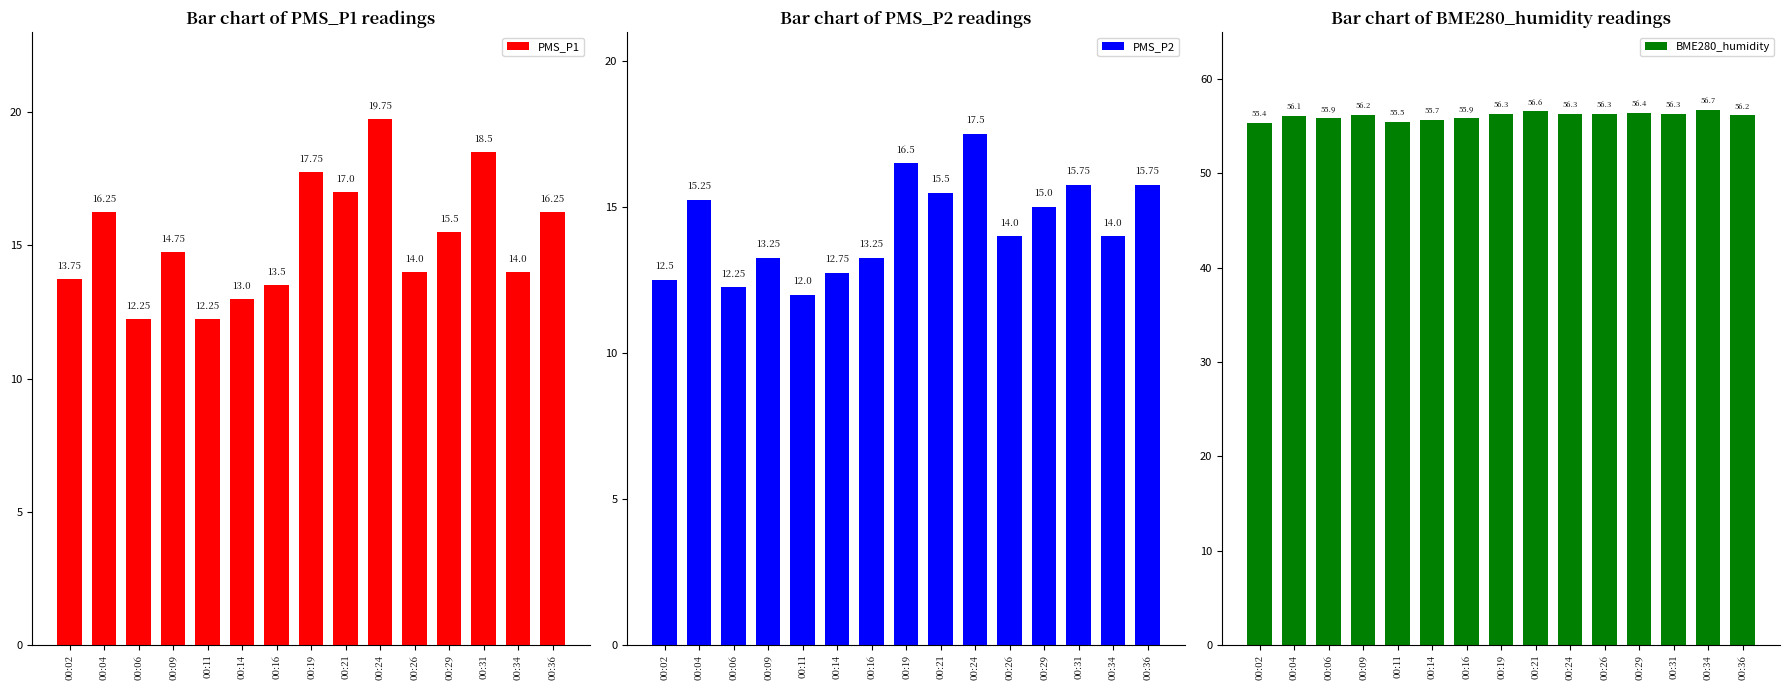

What is the maximum value for PMS_P2?

17.5